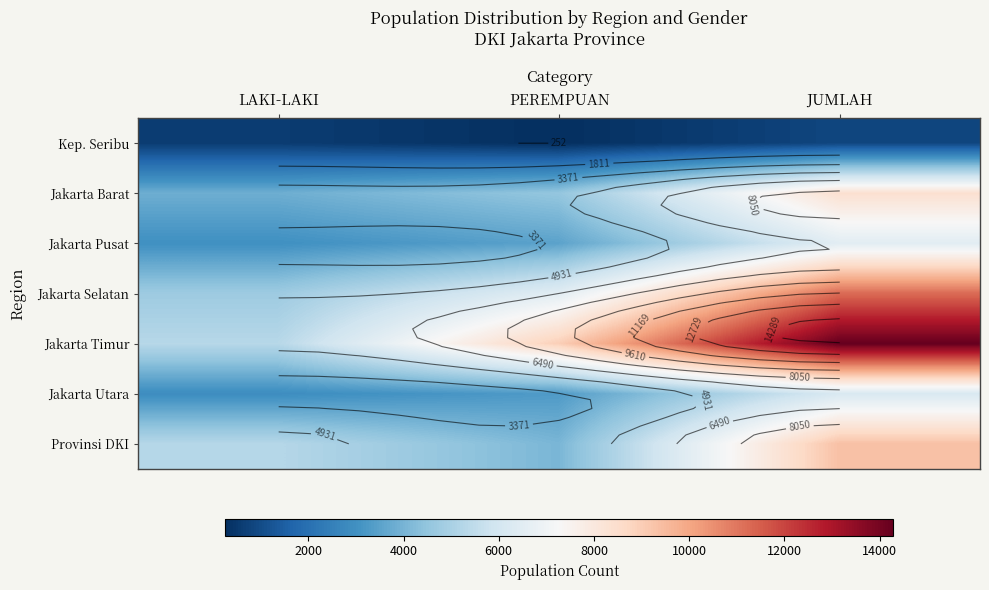

At how many categories does at least one series exceed 14194?

1